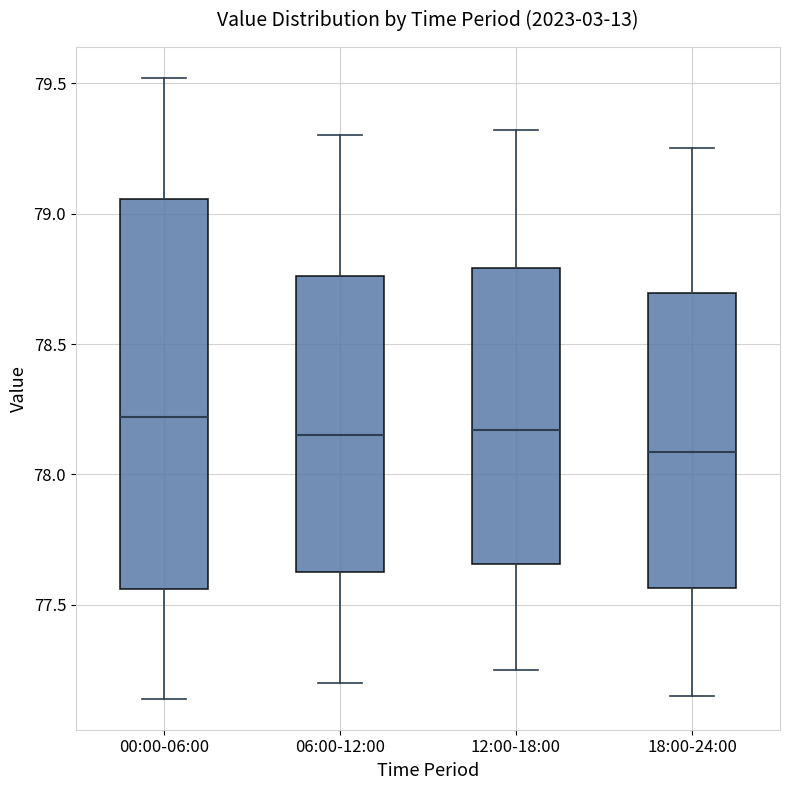

Comparing the boxes themselves (not the whiskers), which one is the tallest?

00:00-06:00